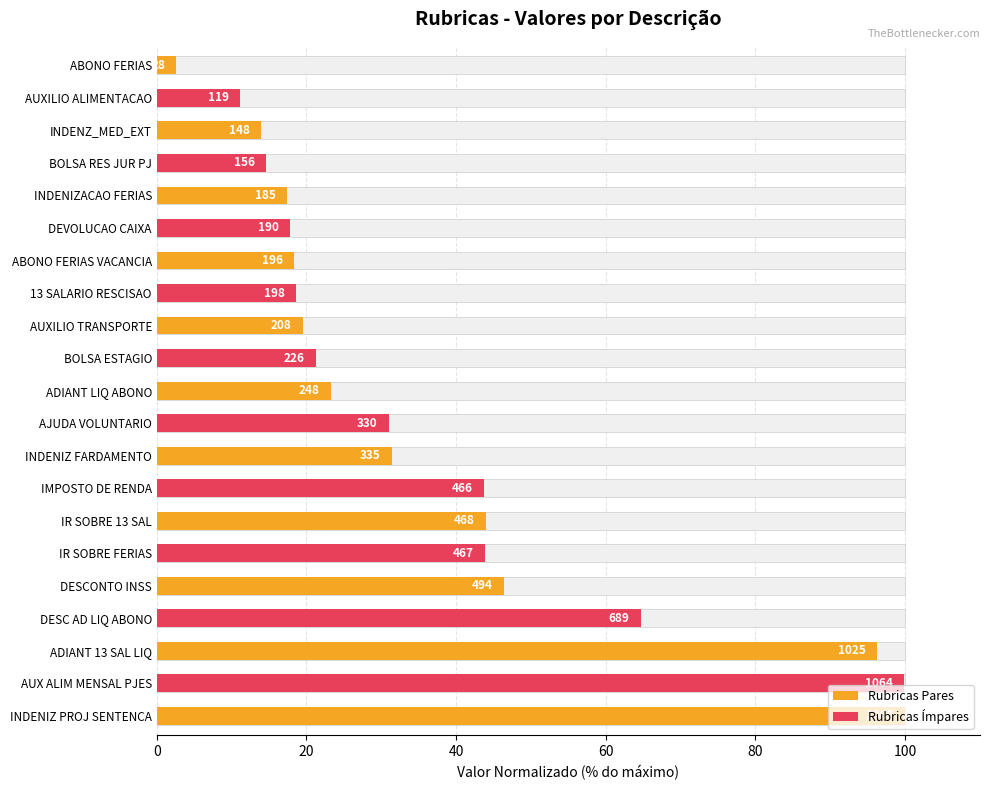

What is the sum of the values at DESCONTO INSS and BOLSA ESTAGIO?

67.6